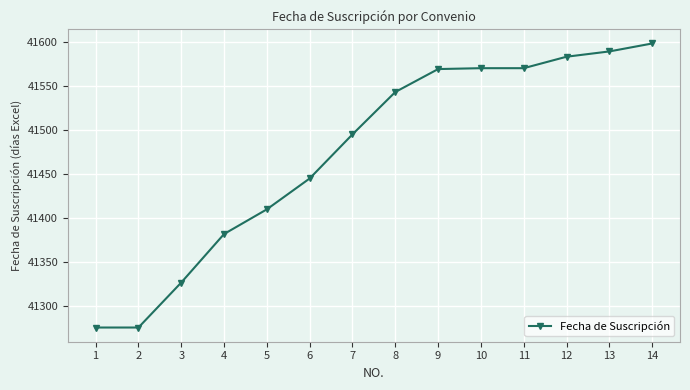

How many series are shown in this chart?

1